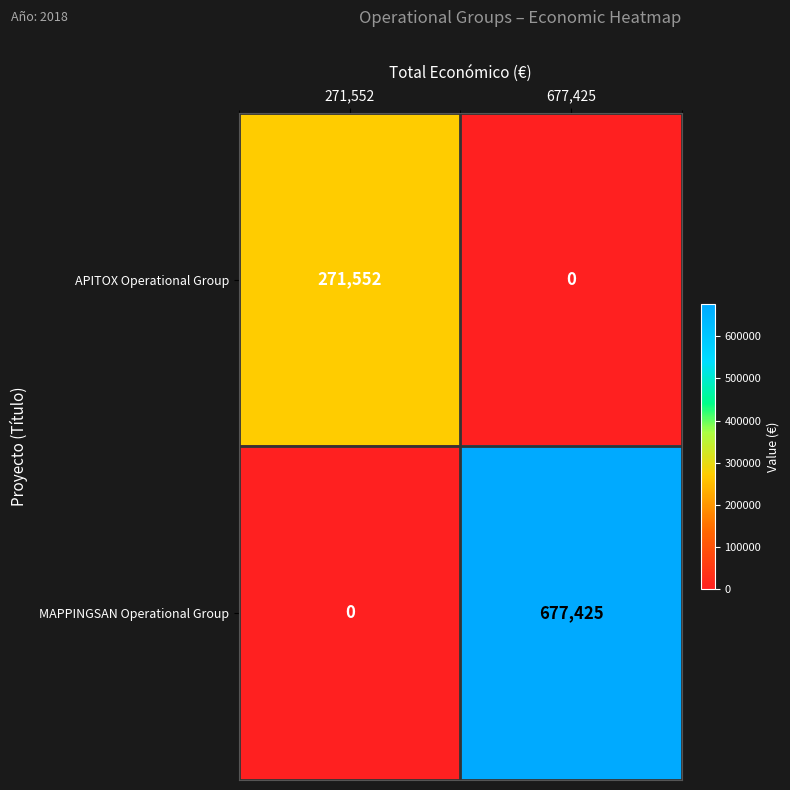

At 677,425, list the series in order from smallest to largest.

APITOX Operational Group, MAPPINGSAN Operational Group